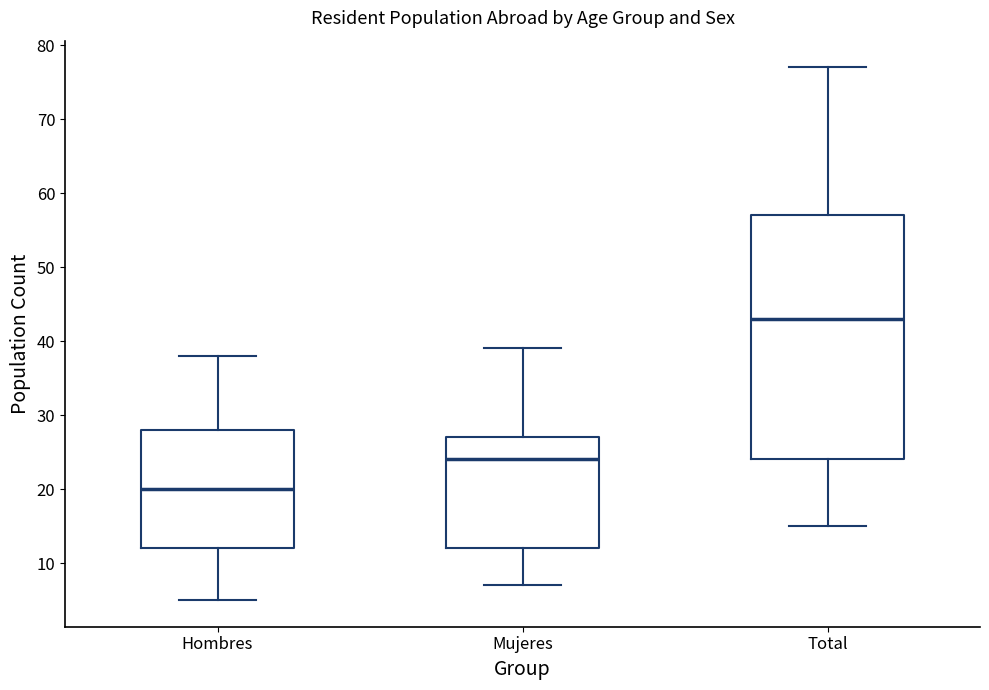

Which box is the tallest, from its lower edge to its upper edge?

Total